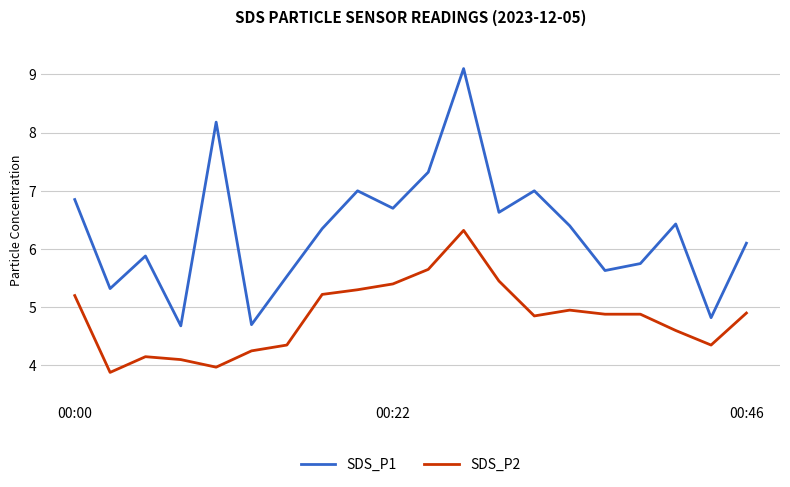

Which series has the largest range (max minus min)?

SDS_P1